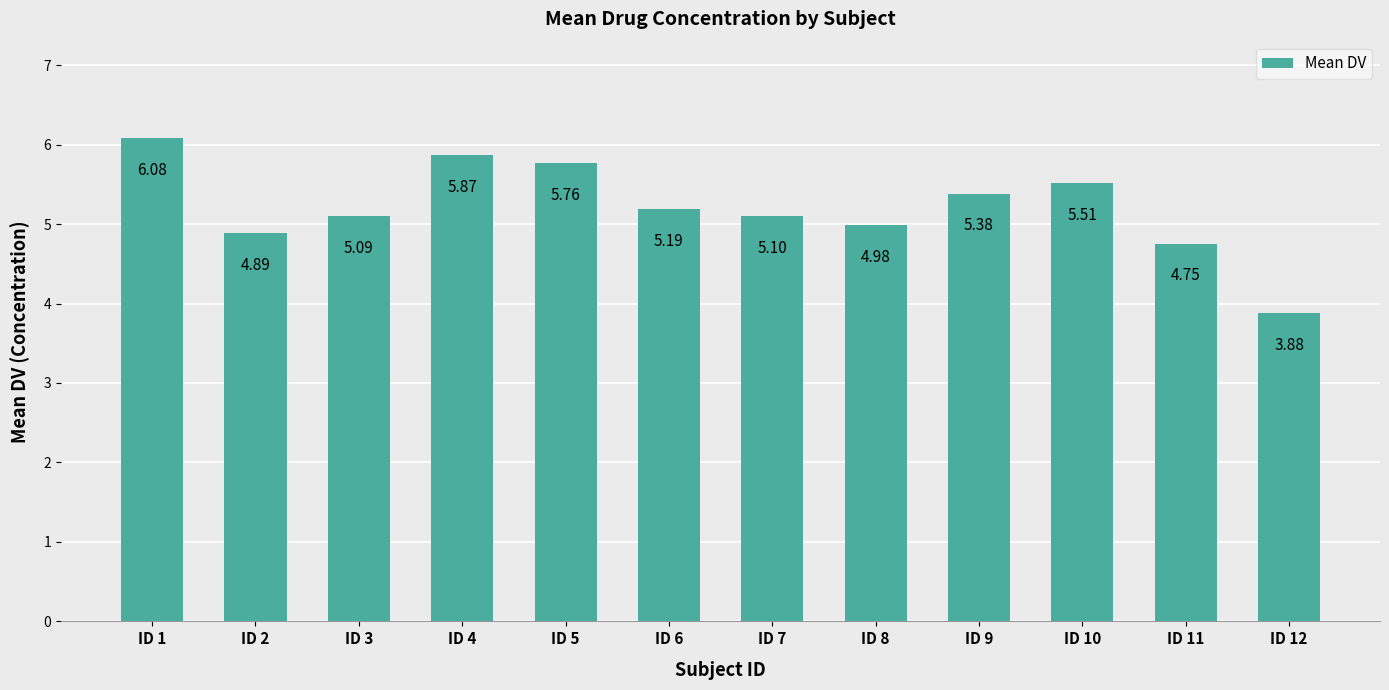

List the labels in order of value, smallest first.

ID 12, ID 11, ID 2, ID 8, ID 3, ID 7, ID 6, ID 9, ID 10, ID 5, ID 4, ID 1